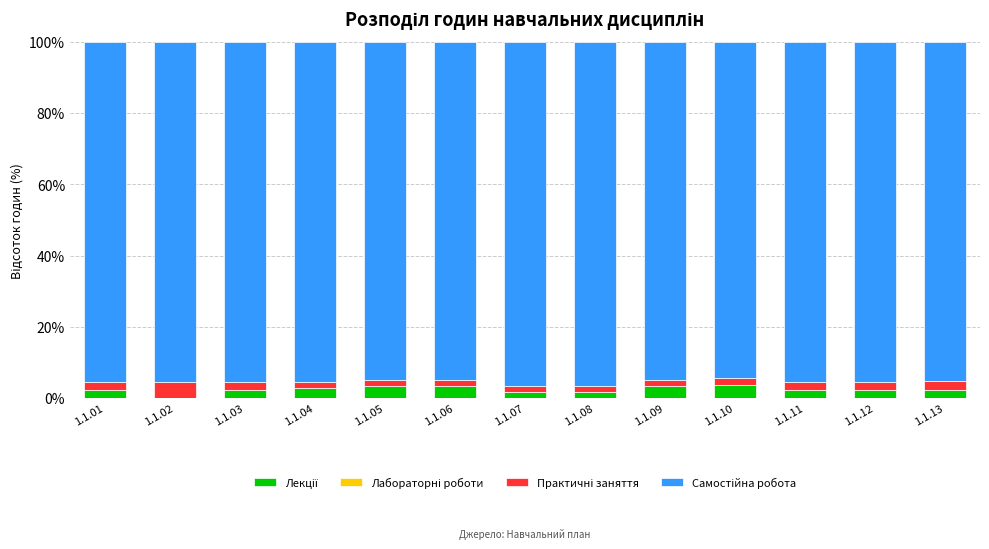

What is the total value across all series at 1.1.13?

100.0